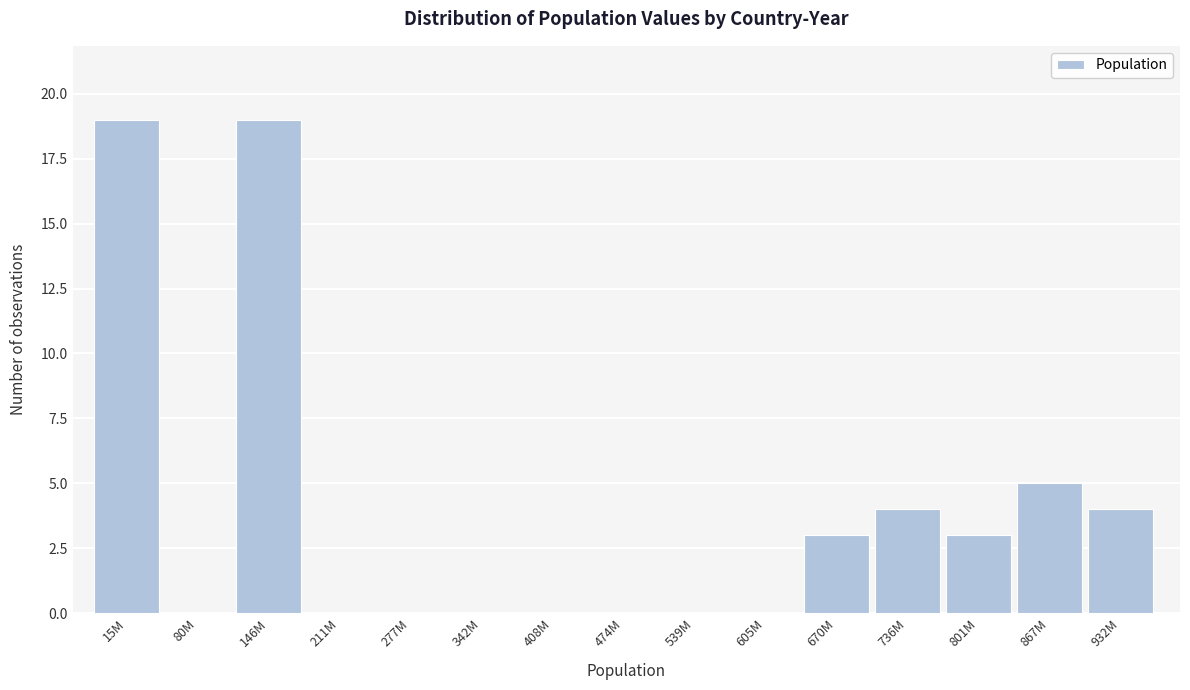

Reading left to right, extract all data points from this chart.

15M=19	80M=0	146M=19	211M=0	277M=0	342M=0	408M=0	474M=0	539M=0	605M=0	670M=3	736M=4	801M=3	867M=5	932M=4